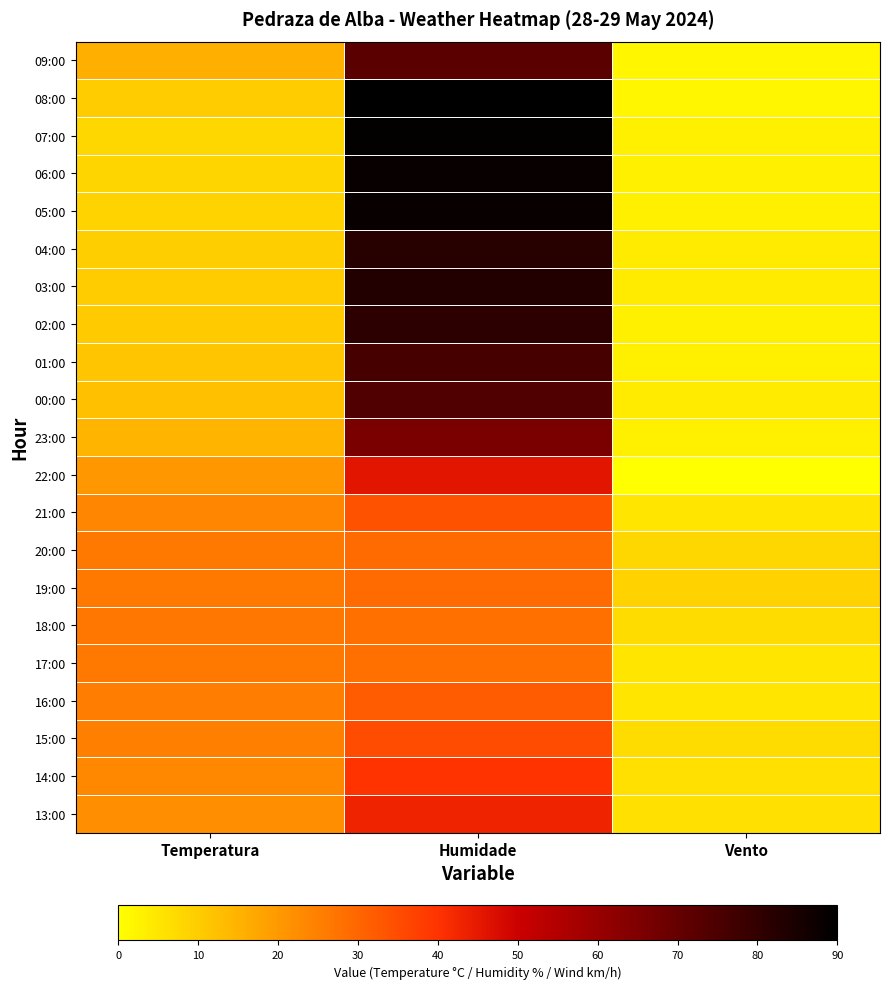

At Vento, list the series in order from smallest to largest.

22:00, 09:00, 08:00, 07:00, 06:00, 05:00, 02:00, 01:00, 23:00, 04:00, 03:00, 00:00, 21:00, 17:00, 16:00, 14:00, 13:00, 18:00, 15:00, 20:00, 19:00